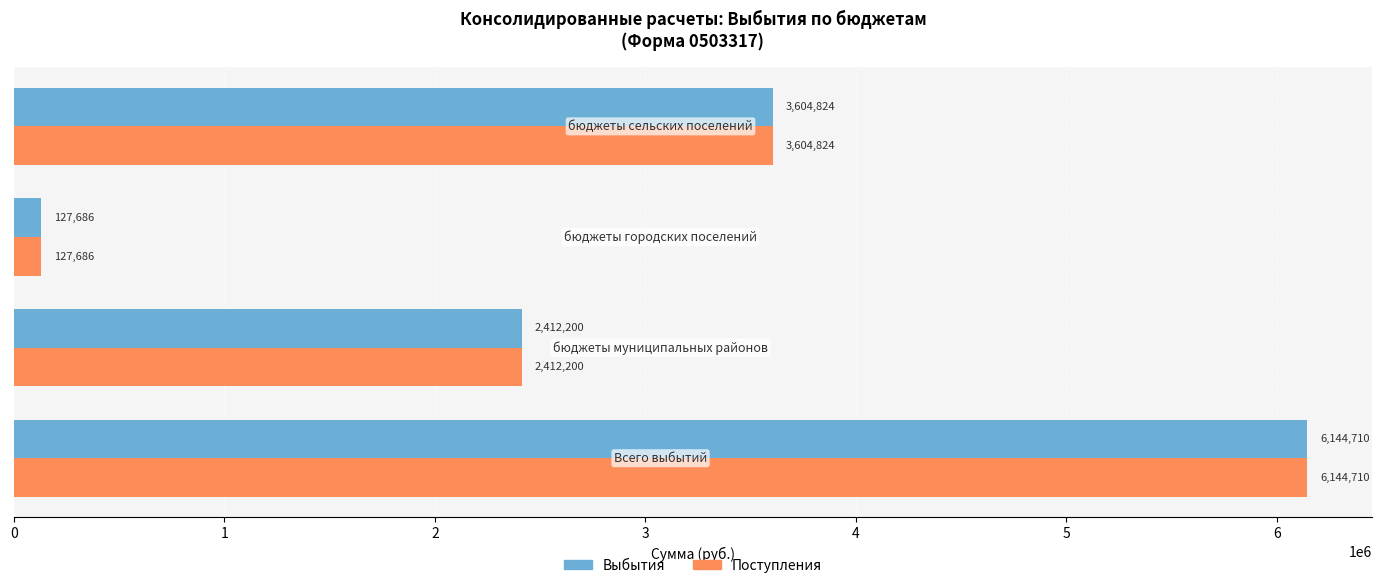

How many data points in Выбытия are less than 3604824?

2